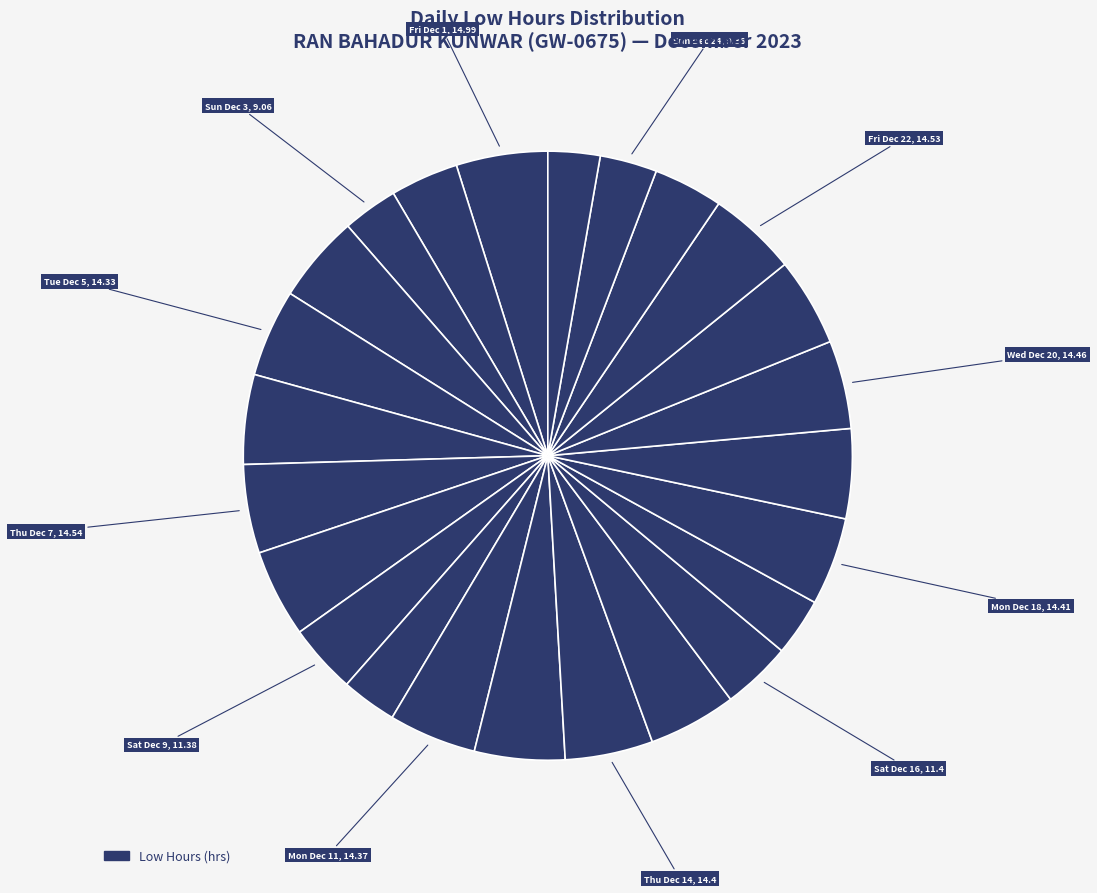

Count the number of slices in the pie.

24